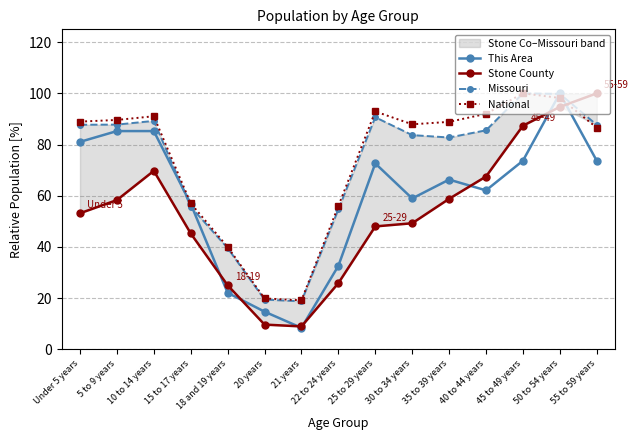

What is the sum of the Missouri values at 25 to 29 years and 30 to 34 years?

174.4